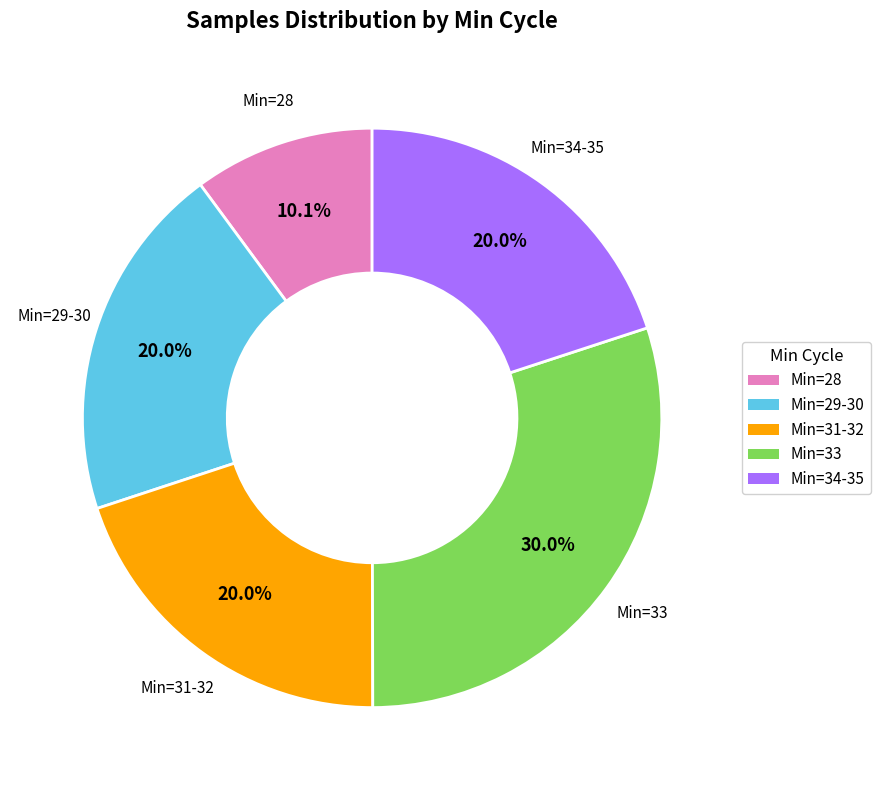

Is there a majority slice in this chart?

No